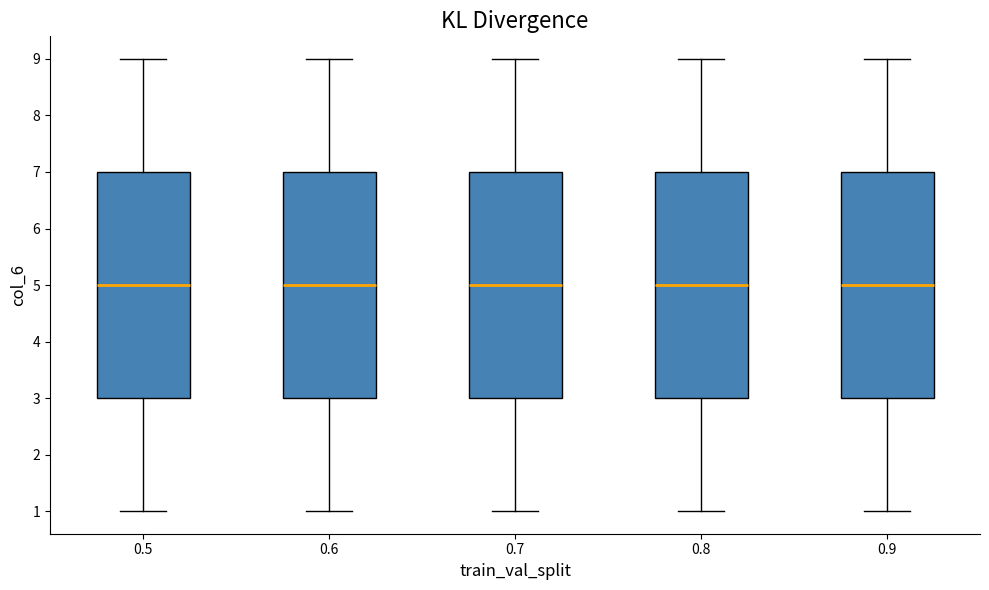

Reading left to right, transcribe this box plot: for each box, give where its median line is, the range the box spans, and where its two whiskers end, as read against the y-axis. The values are not printed on the chart, so give them approximately, as read against the axis.

0.5: median 5, box 3 to 7, whiskers 1 to 9
0.6: median 5, box 3 to 7, whiskers 1 to 9
0.7: median 5, box 3 to 7, whiskers 1 to 9
0.8: median 5, box 3 to 7, whiskers 1 to 9
0.9: median 5, box 3 to 7, whiskers 1 to 9